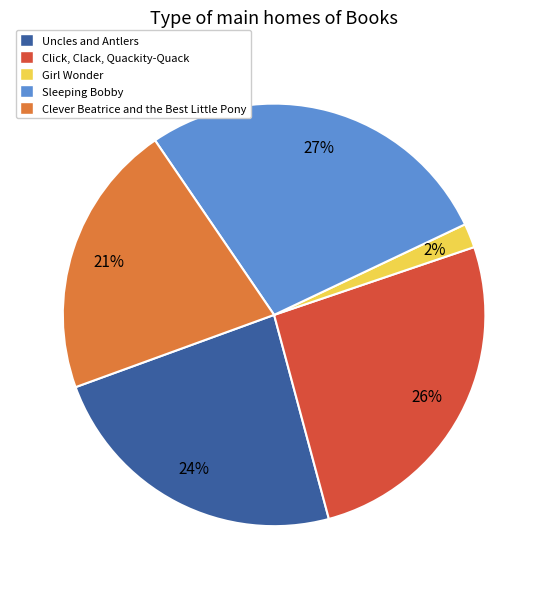

Is there a majority slice in this chart?

No